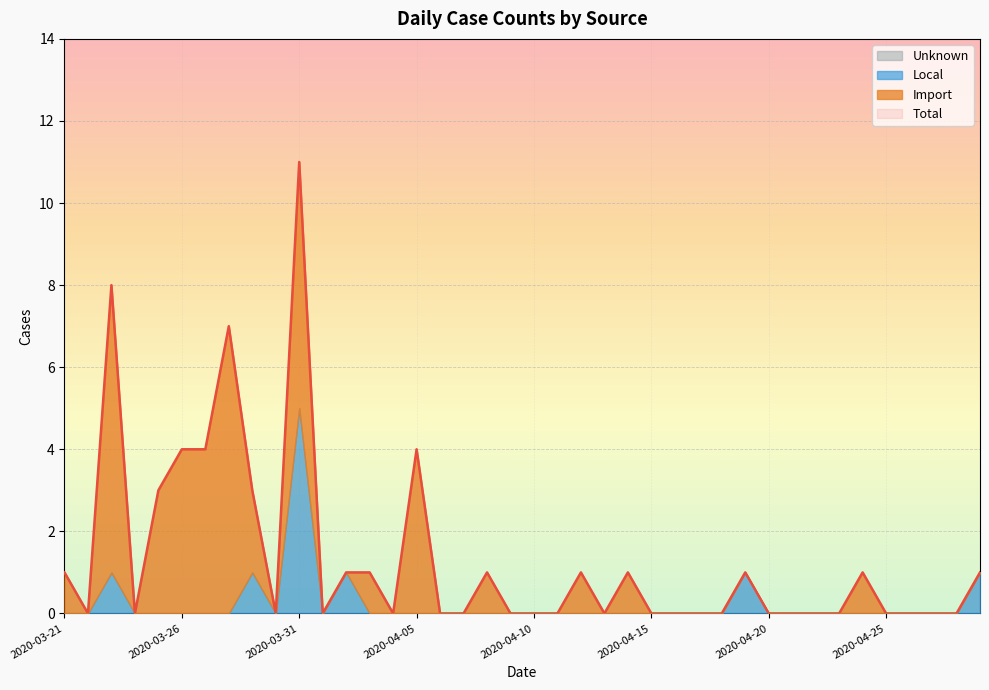

Rank the series by their maximum value, from lowest to highest.

Unknown, Local, Import, Total